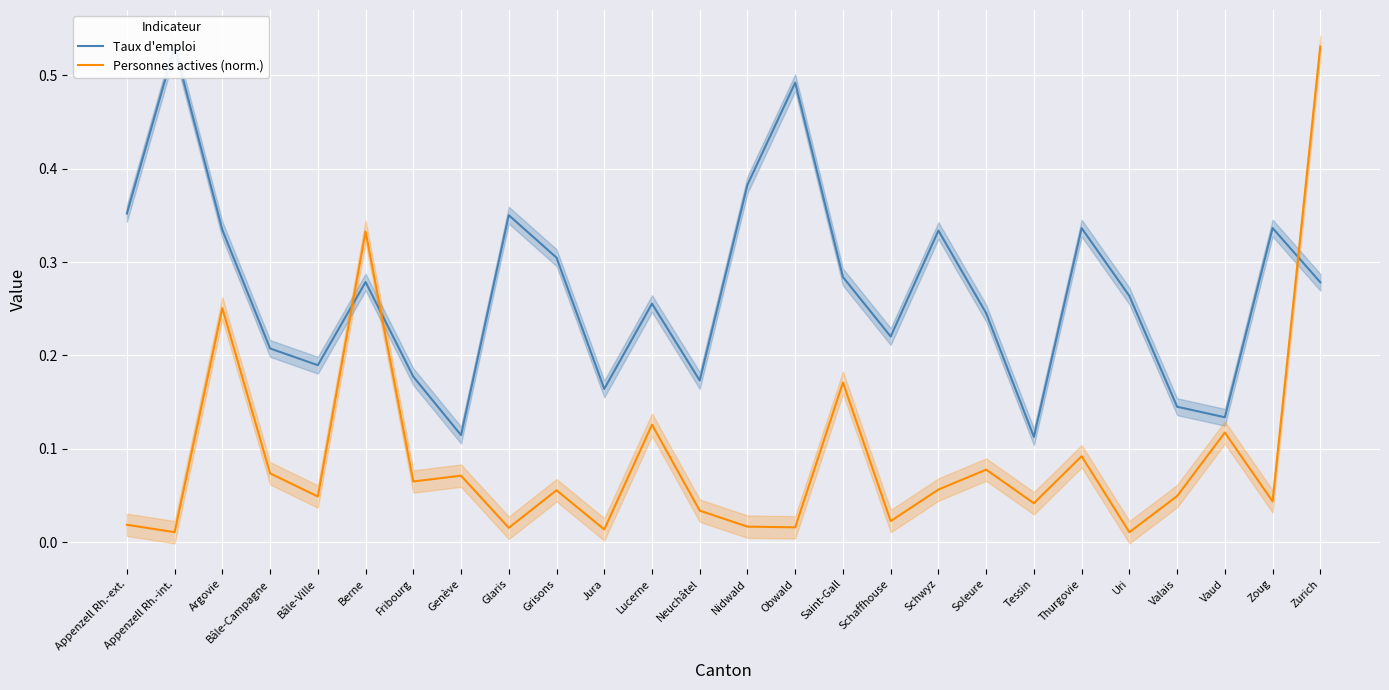

What is the average value of the Taux d'emploi series?

0.3